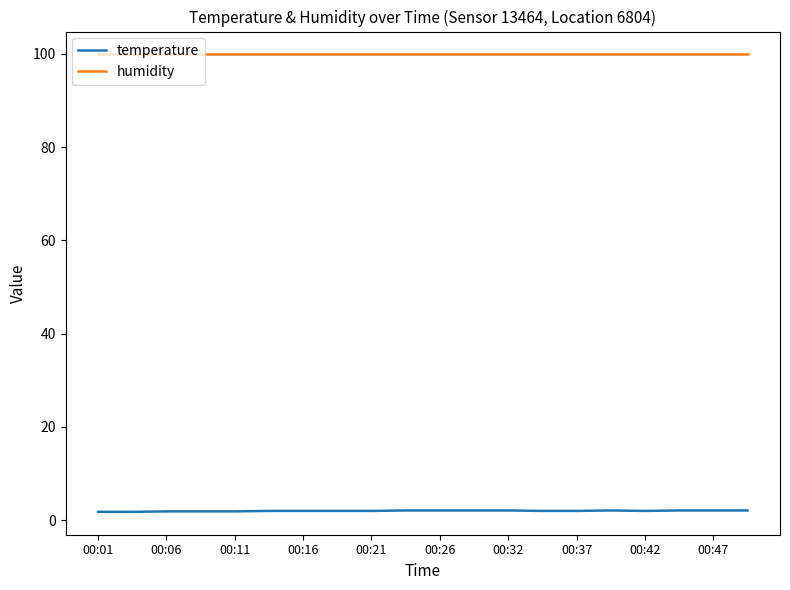

At how many categories does at least one series exceed 3?

20